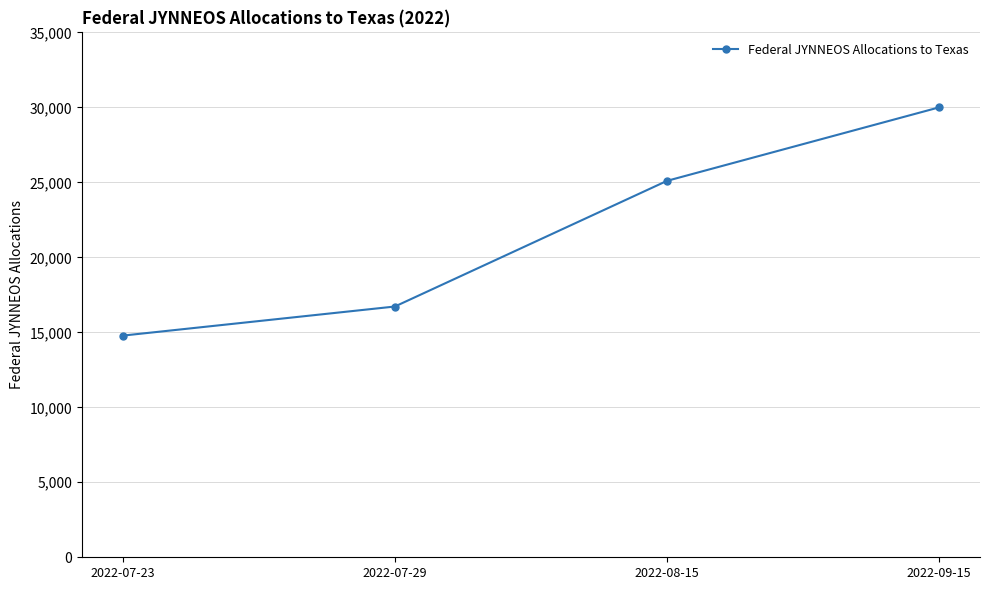

Is it true that the value at 2022-09-15 is 30000?

True